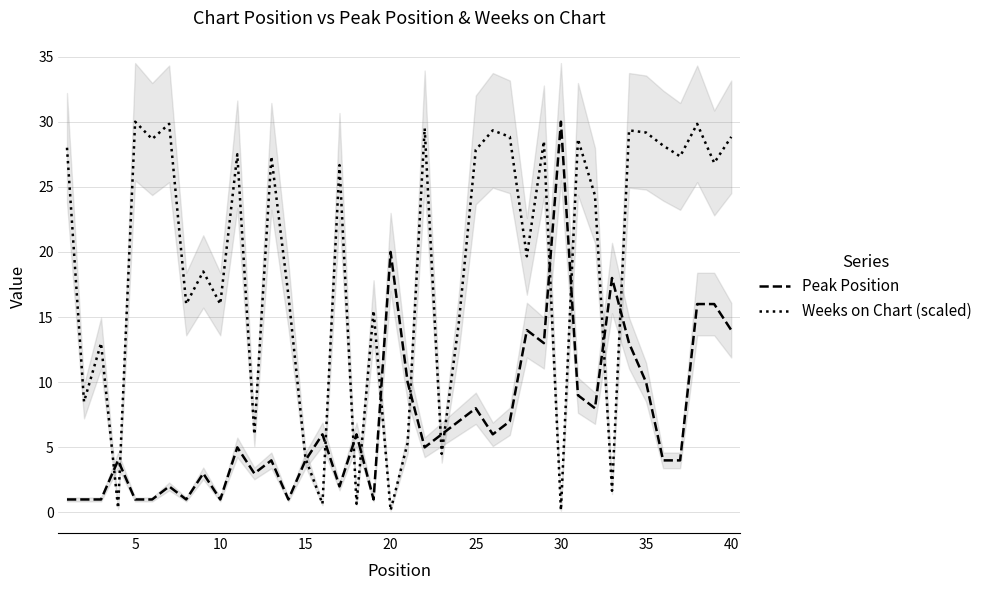

What is the greatest value displayed?

30.0